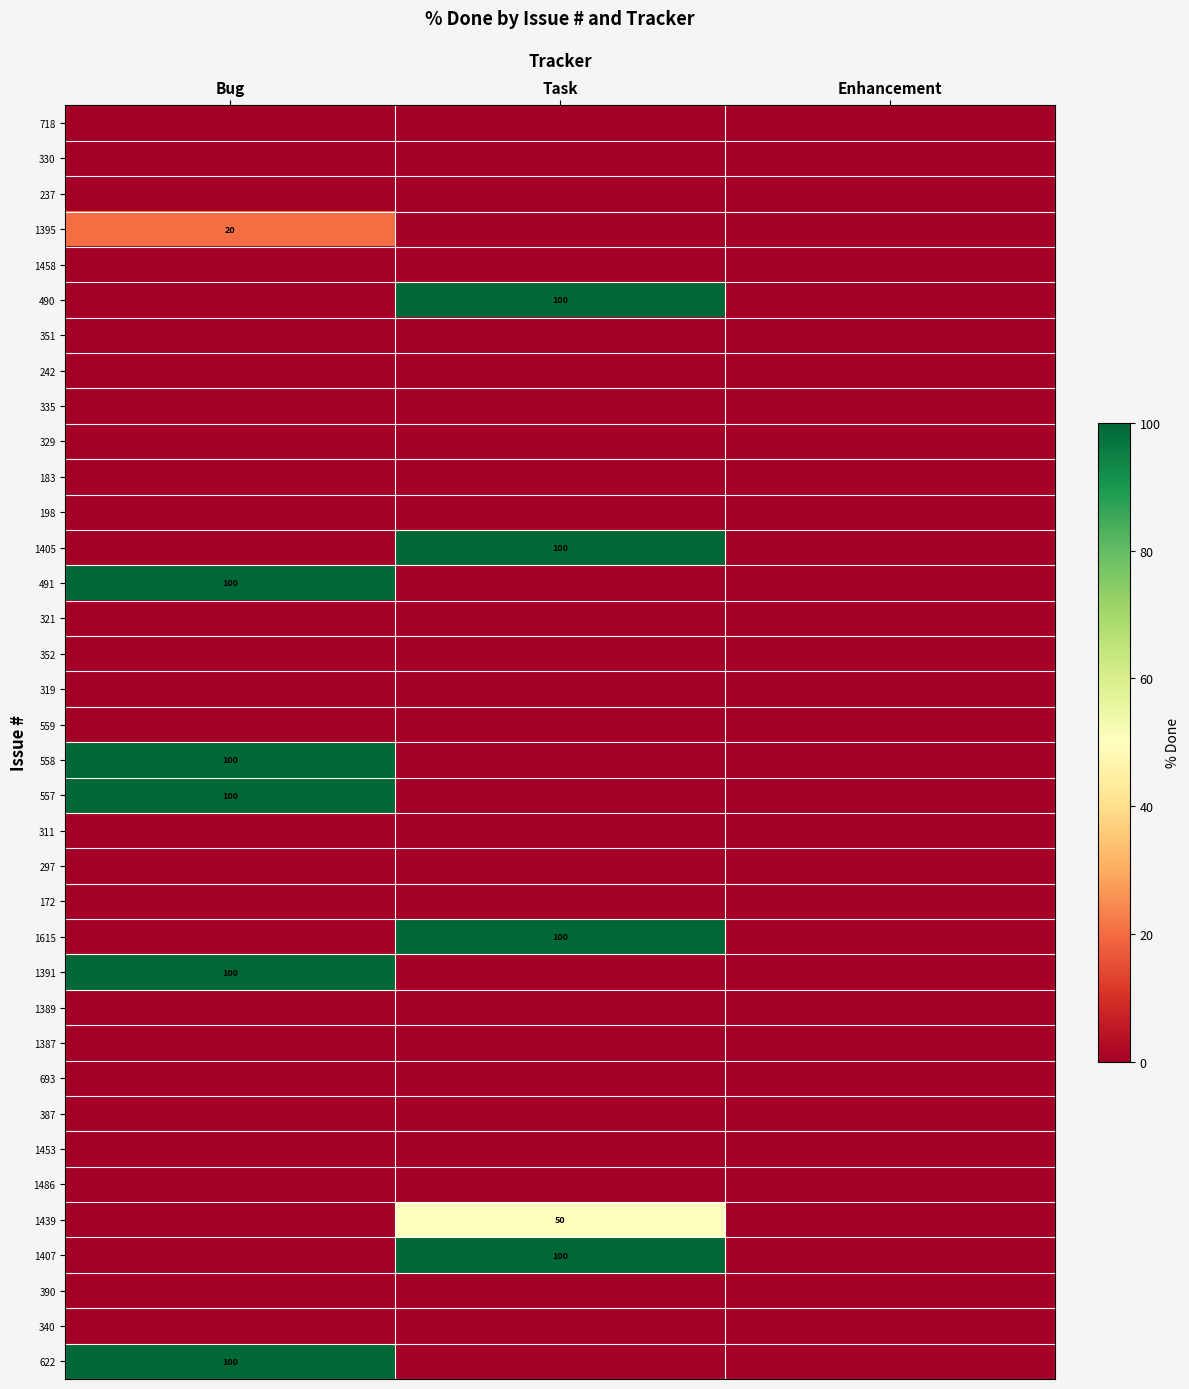

The value of 1407 at Task is 100. True or false?

True